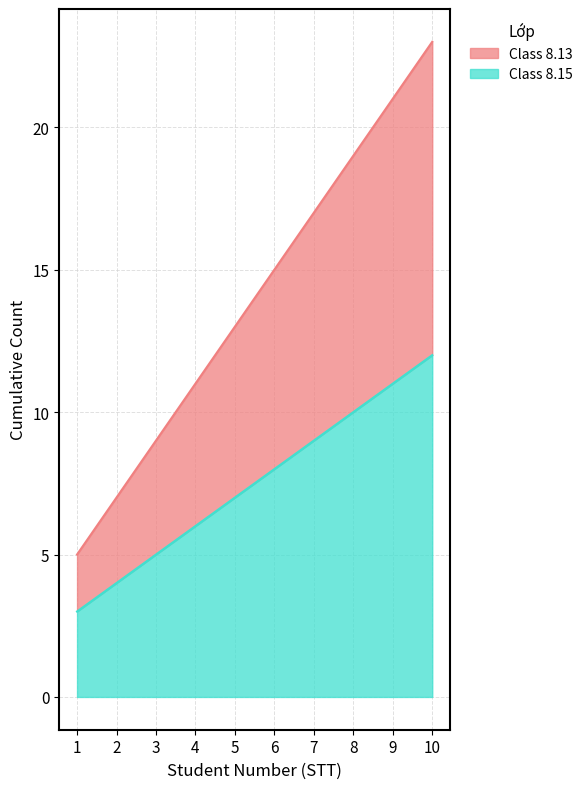

How many categories are shown in the chart?

10